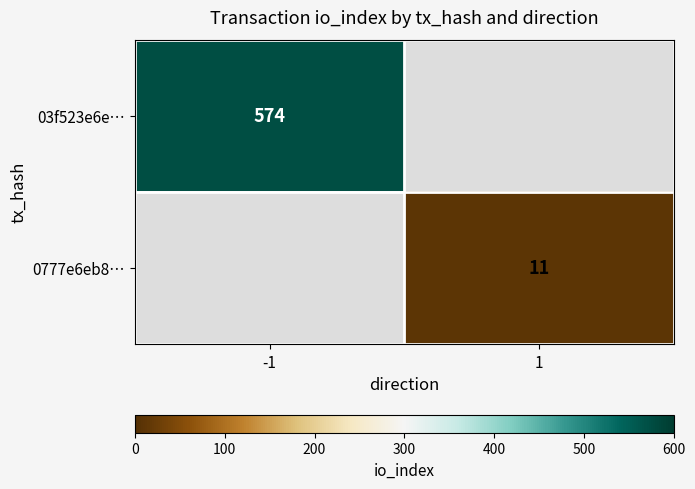

Is it true that 03f523e6e… equals 574 at -1?

True